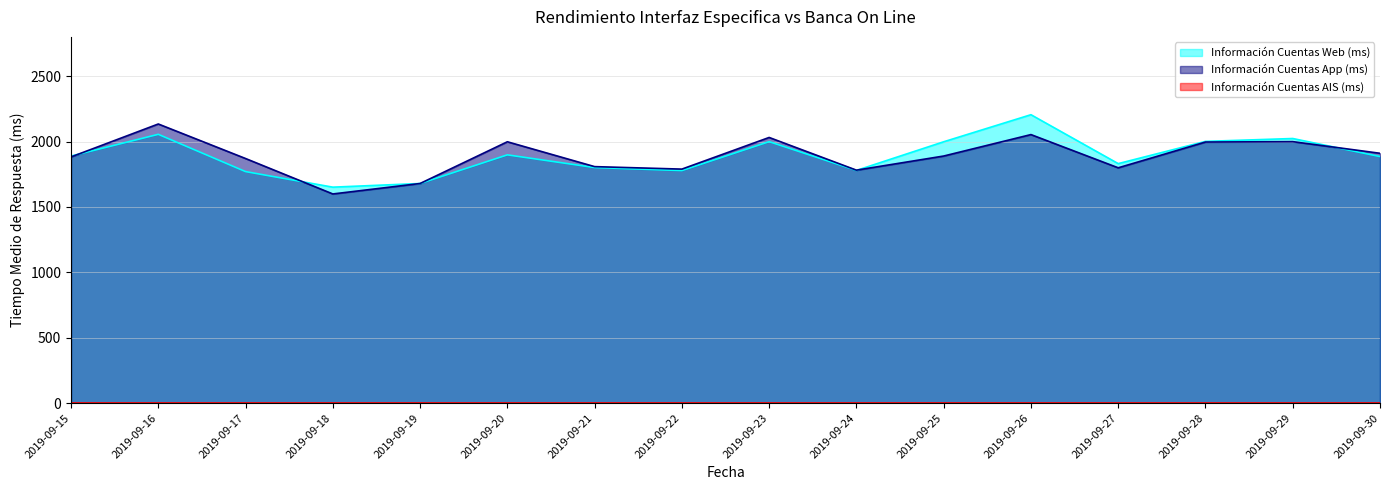

Which series has the largest range (max minus min)?

Información Cuentas Web (ms)